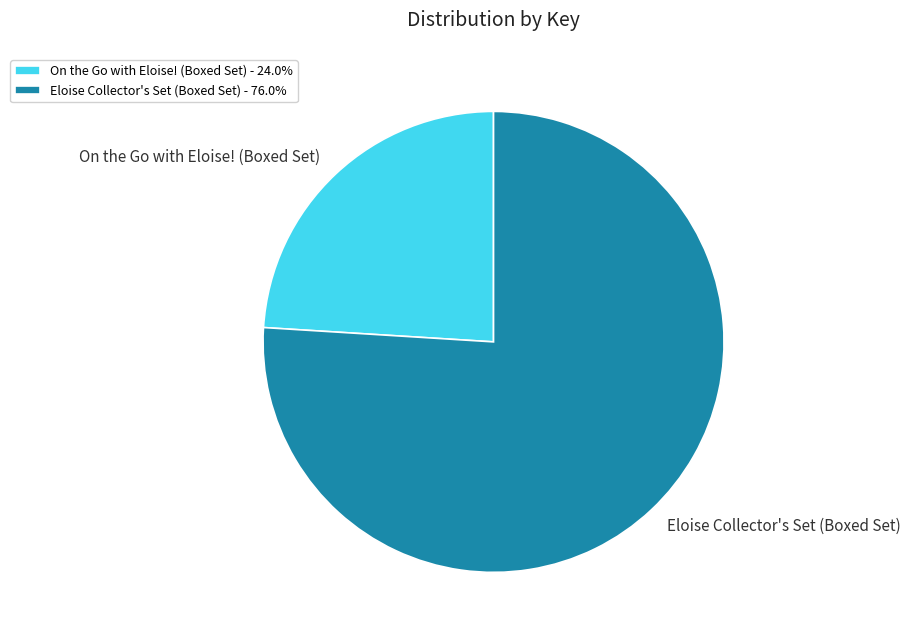

Does any single category account for the majority?

Yes